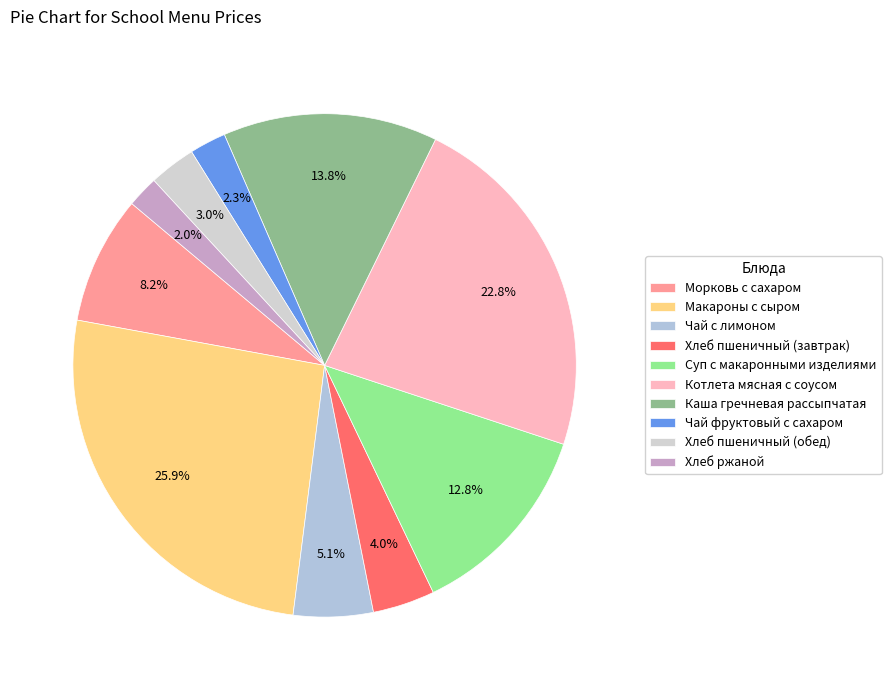

To the nearest percent, what percentage of the pie is Хлеб ржаной?

2%